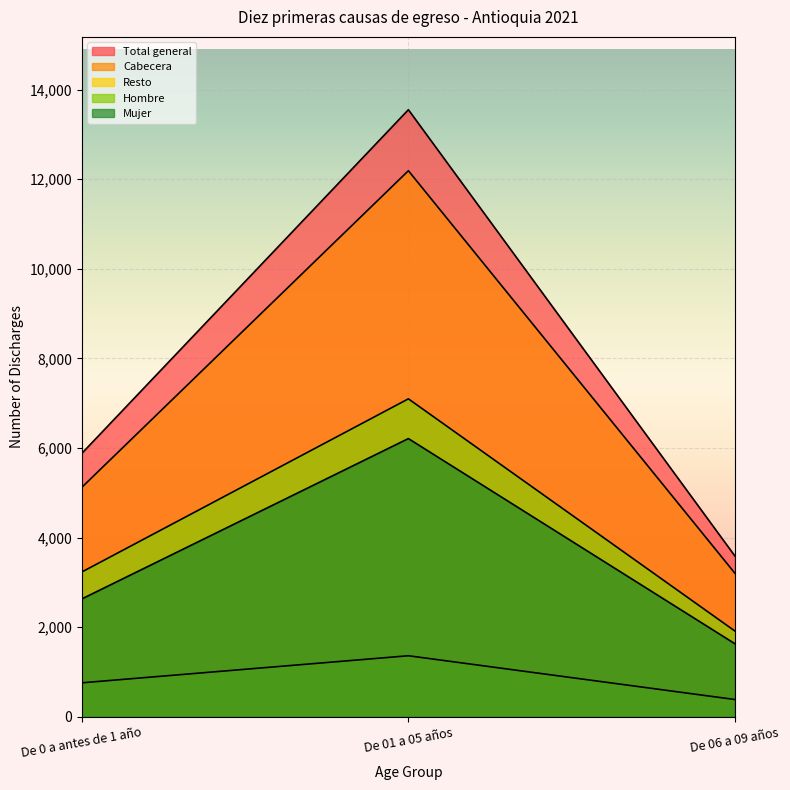

What is the smallest value displayed?

385